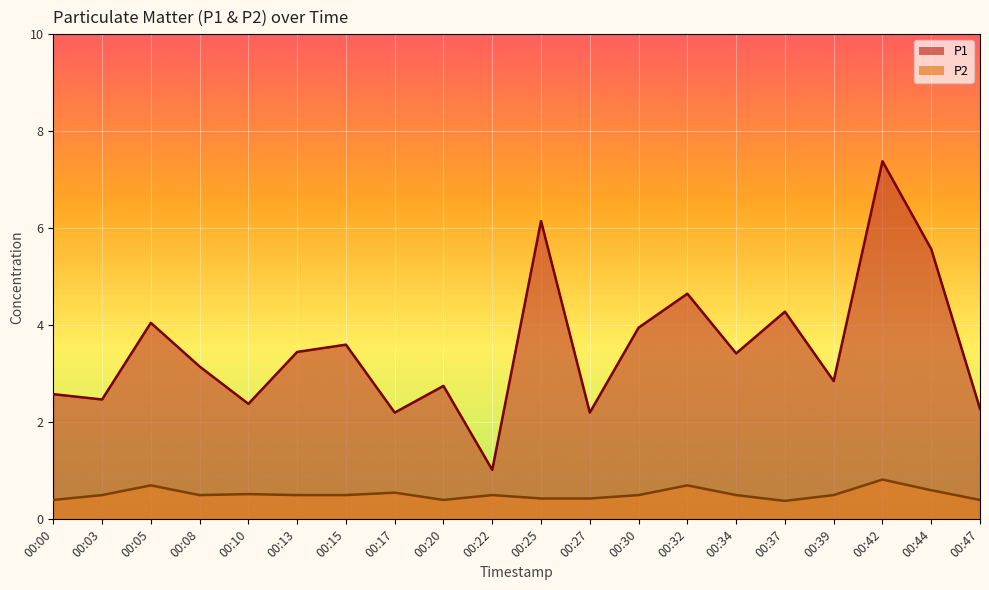

What is the maximum value for P2?

0.8